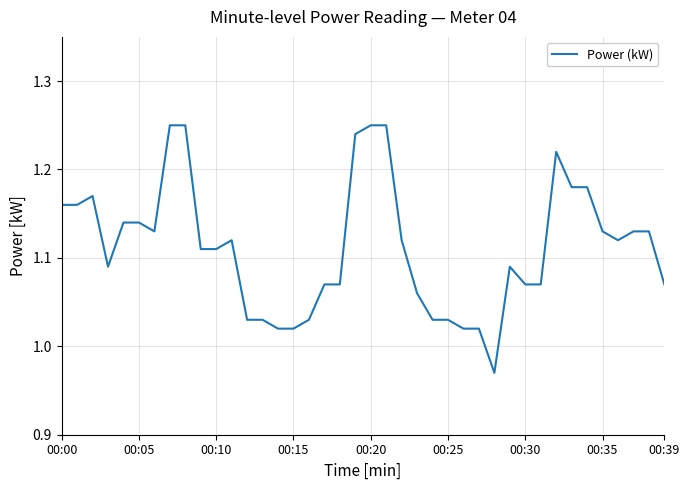

What is the difference between the maximum and minimum values?

0.3